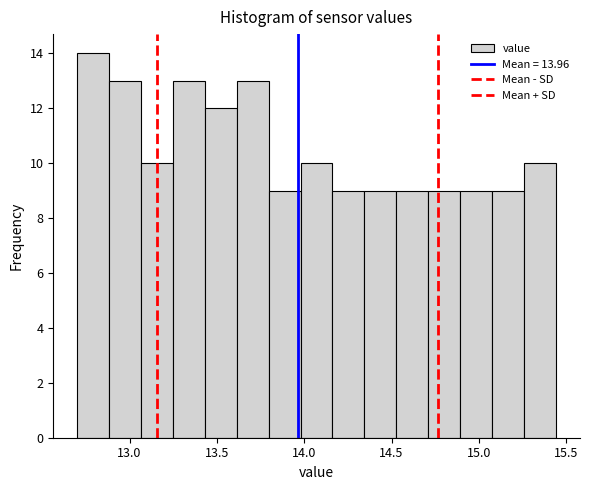

Around what value on the x-axis is the tallest bar? Give the approximate position of its centre, as read against the axis.

12.80